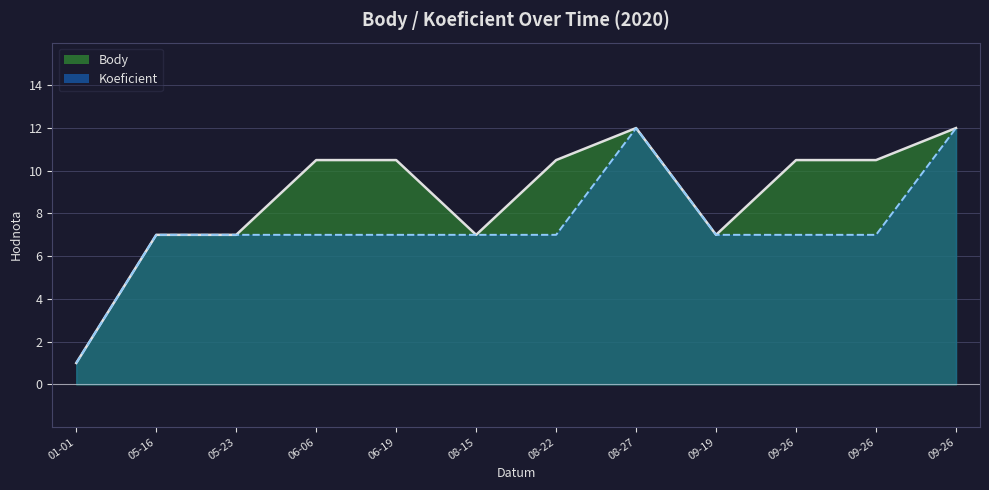

What is the lowest value of the Koeficient series?

1.0